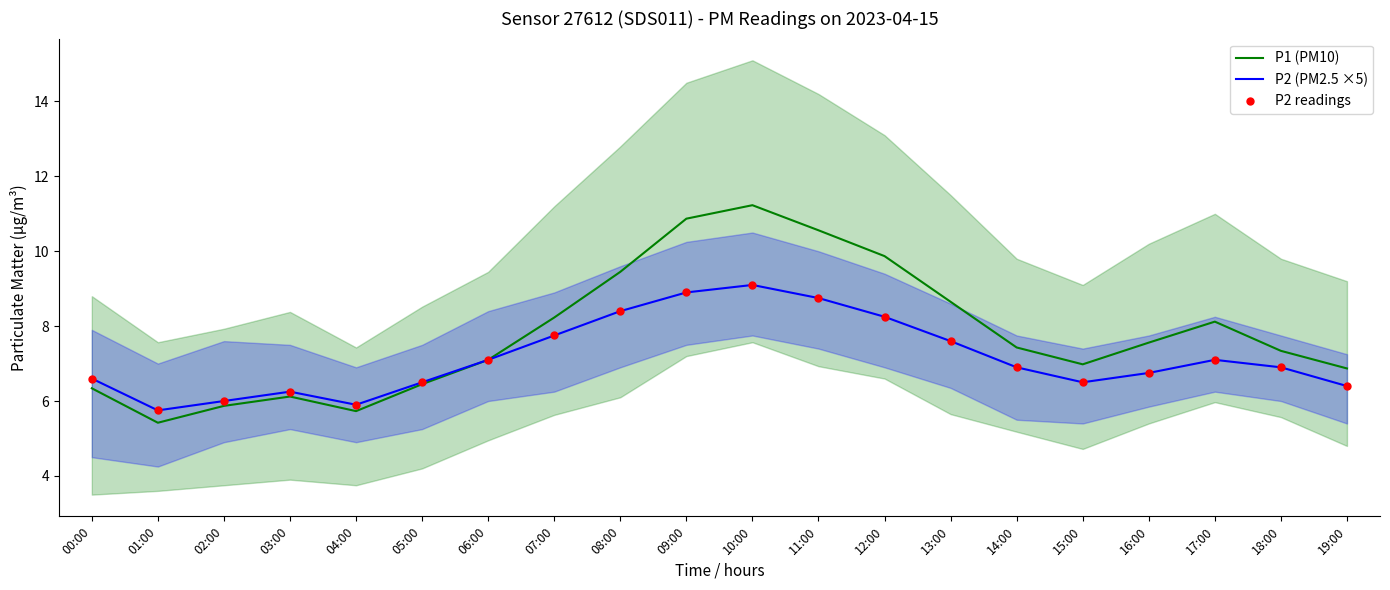

What are all the series names shown in the legend?

P1 (PM10), P2 (PM2.5 ×5), P2 readings